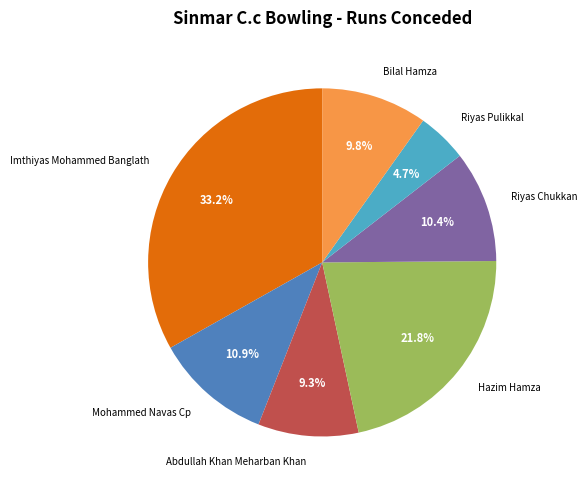

Is it true that Riyas Chukkan is 1% of the pie?

False